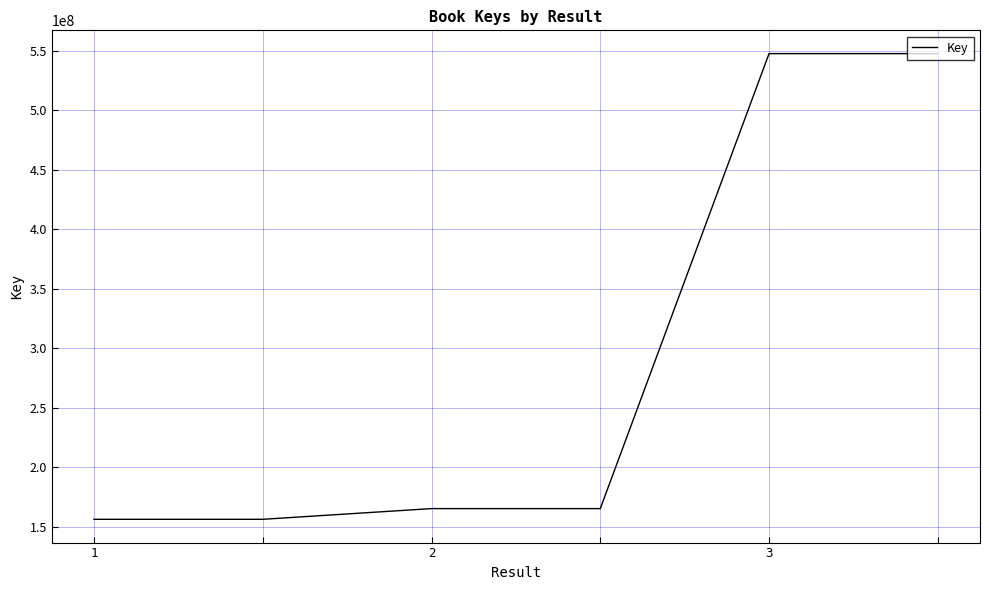

What is the sum of all values?

1738337720